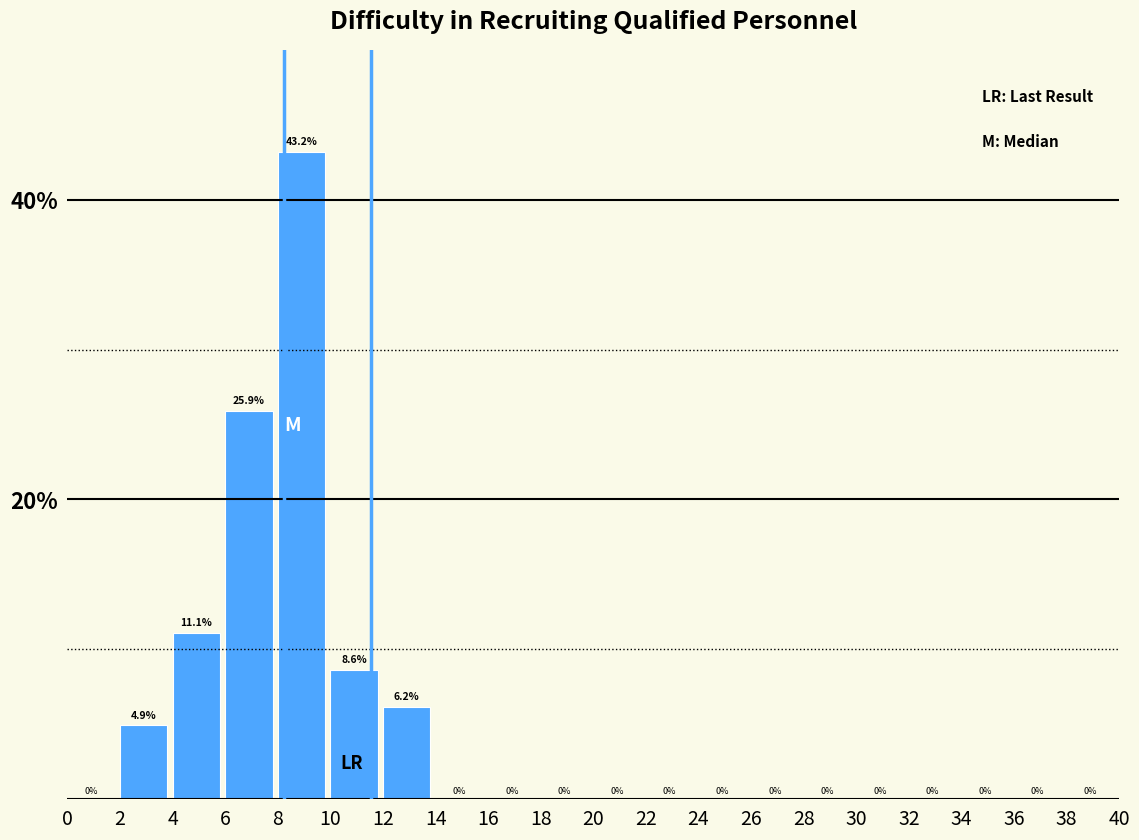

How tall is the bar that spans 12 to 14 on the x-axis?

6.2